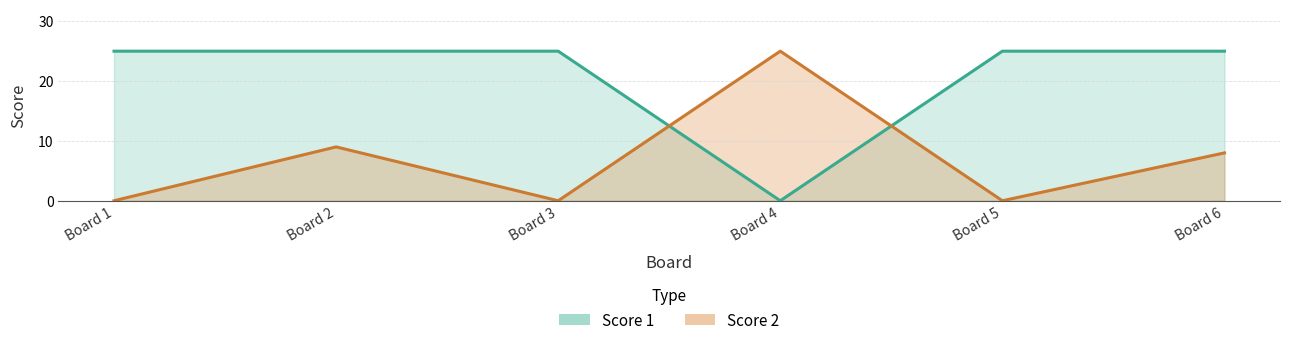

Between Board 1 and Board 5, which series saw the biggest shift?

Score 1